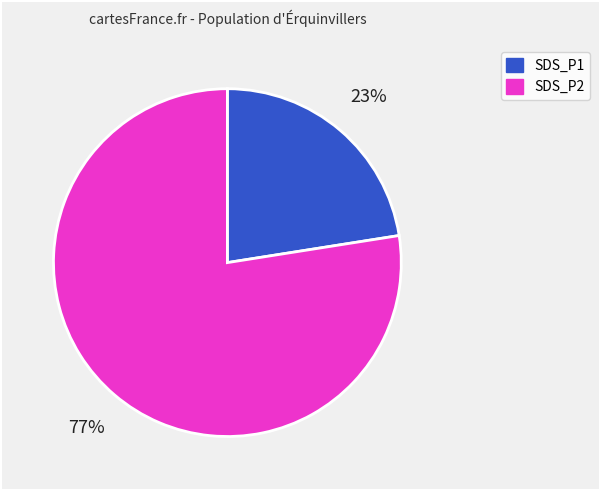

Count the number of slices in the pie.

2